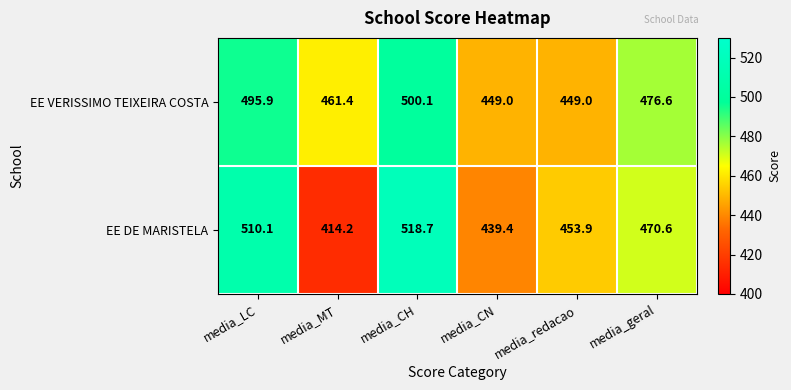

True or false: EE VERISSIMO TEIXEIRA COSTA has a value of 858.8 at media_CH.

False